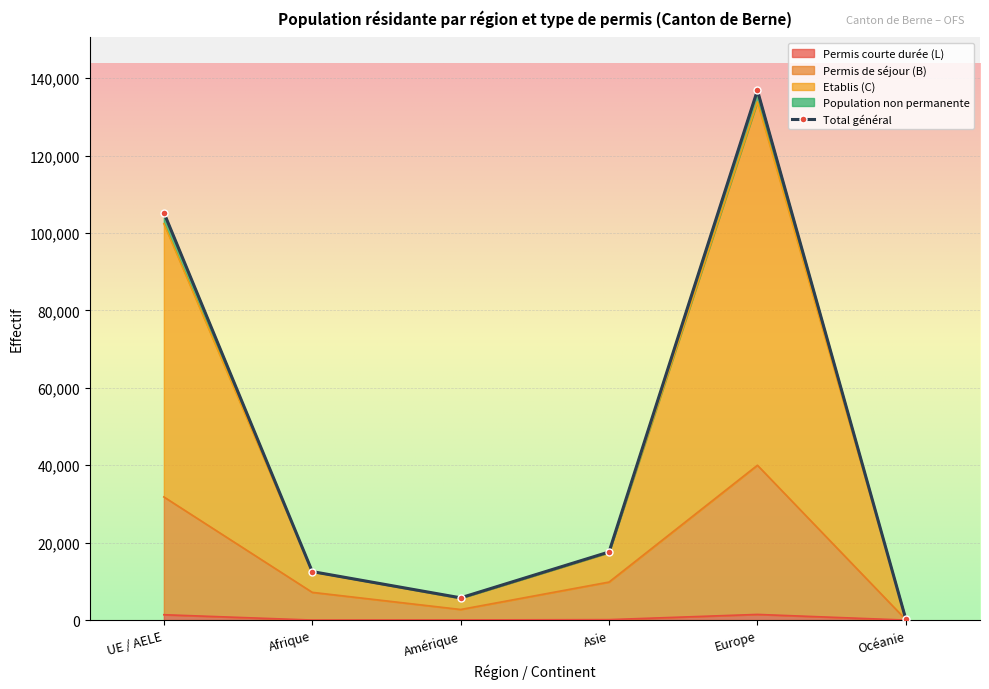

What is the maximum value shown in the chart?

136871